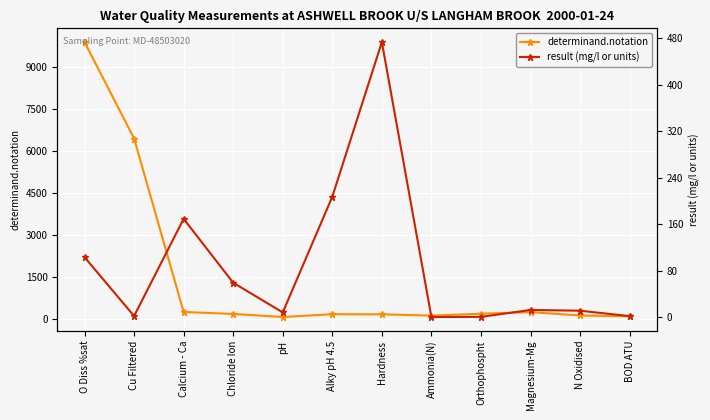

What is the difference between the maximum and minimum values in the determinand.notation series?

9840.0